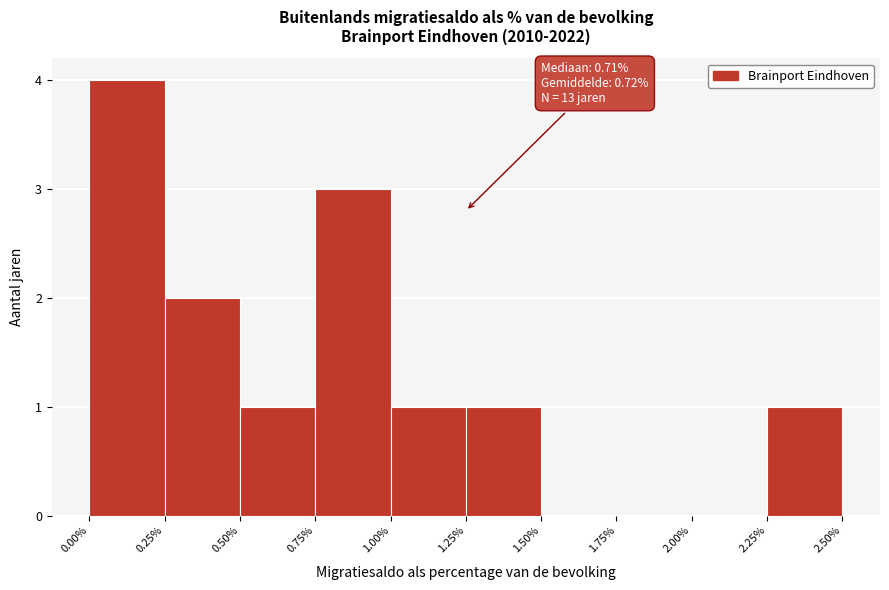

Over which range of the x-axis is the bar tallest?

0.00% to 0.25%